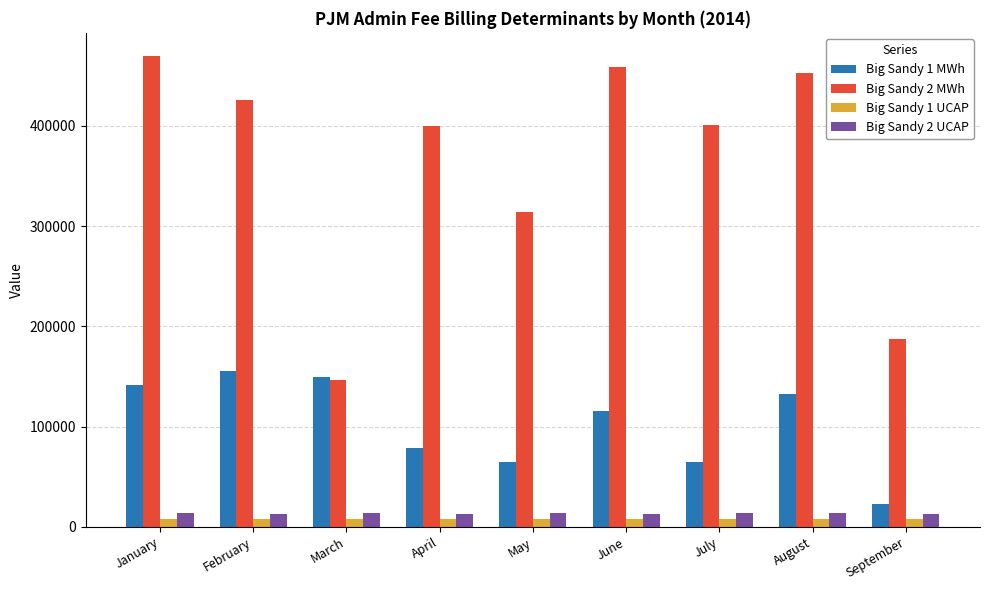

What is the spread (max minus min) of values at January?

461072.7